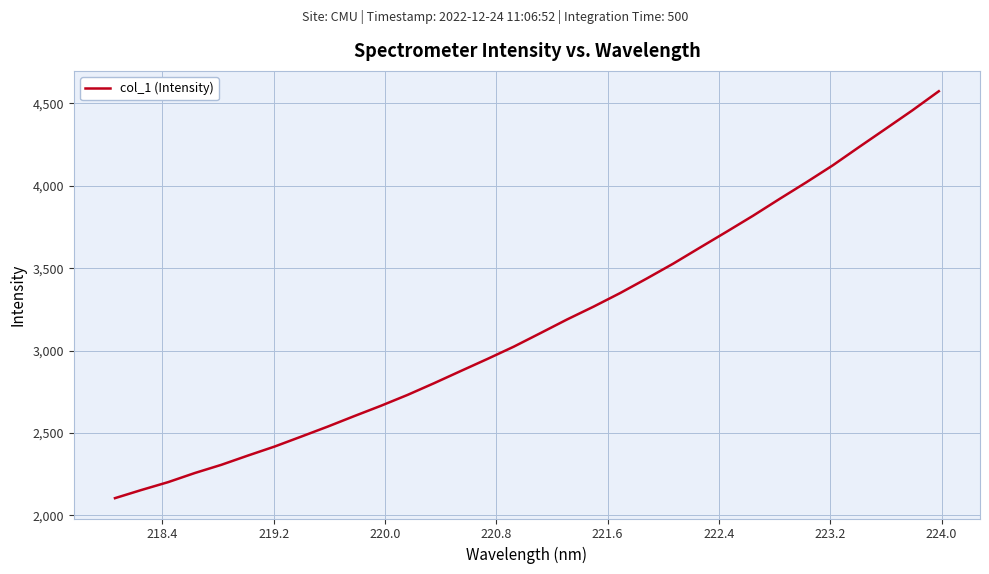

What is the maximum value shown in the chart?

4574.3